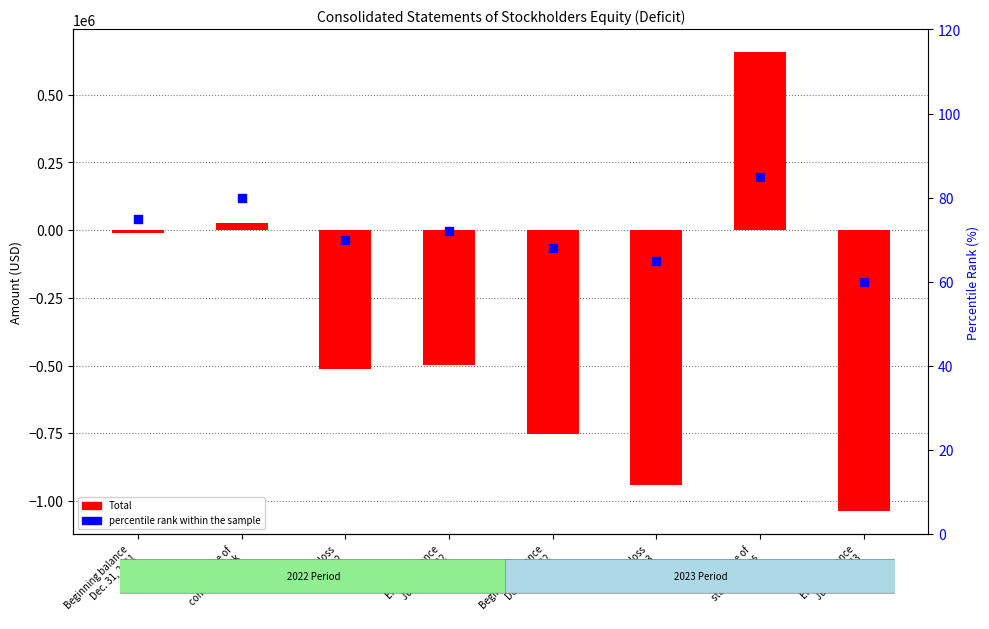

Which series has the largest total across all categories?

percentile rank within the sample